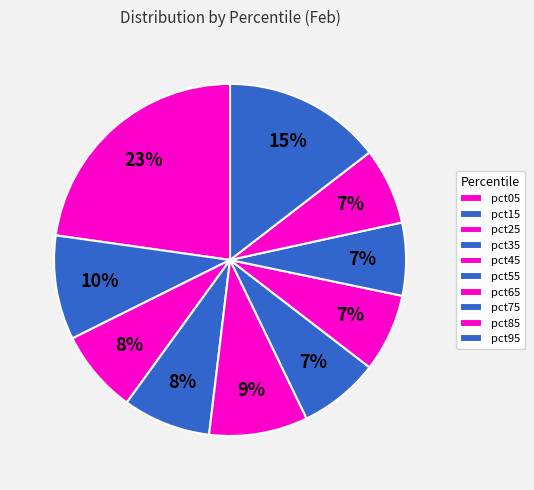

How many slices are in this pie chart?

10